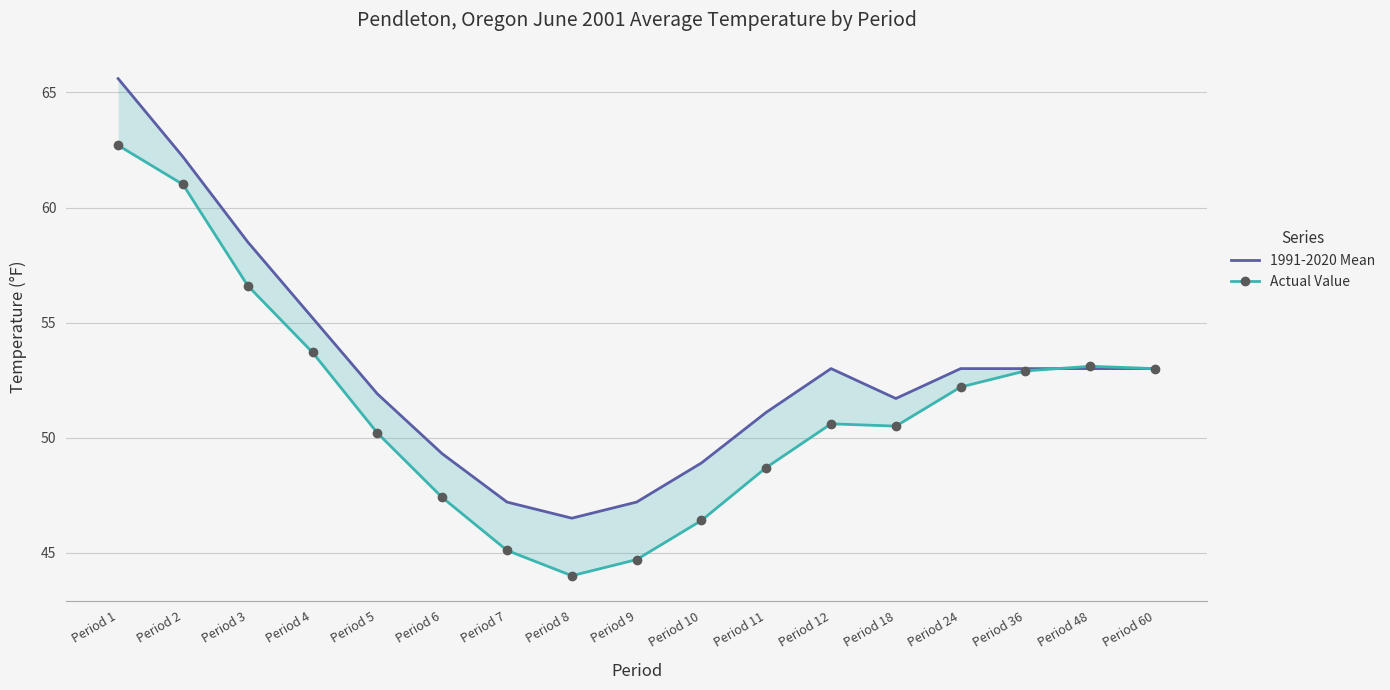

What is the highest value of the 1991-2020 Mean series?

65.6